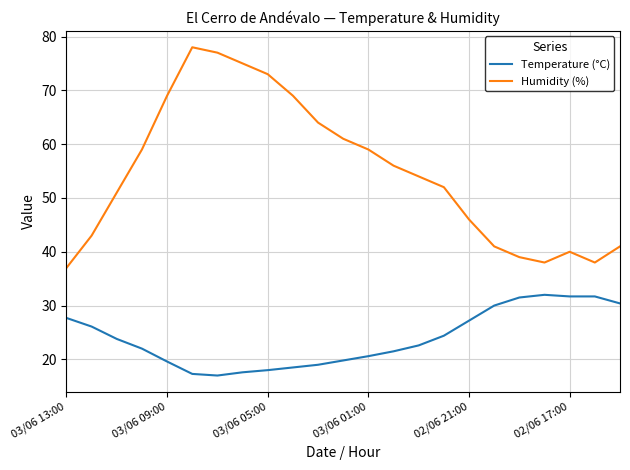

What is the maximum value shown in the chart?

78.0